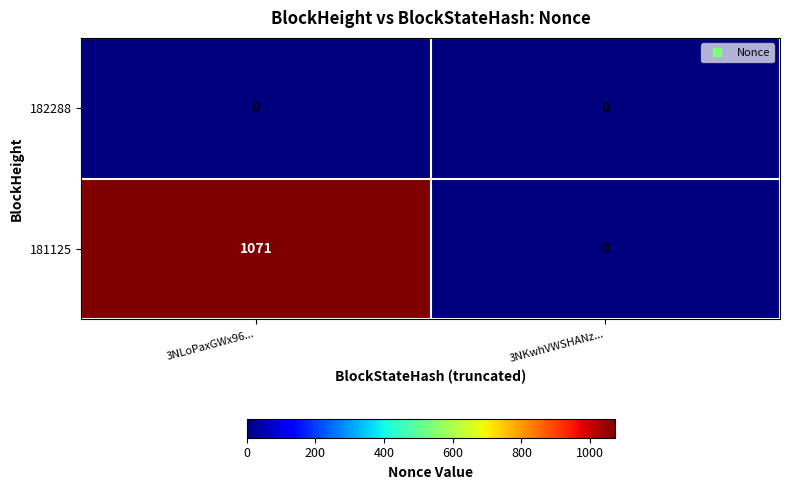

Reading left to right, transcribe all the data shown in this chart.

182288: 0	0
181125: 1071	0